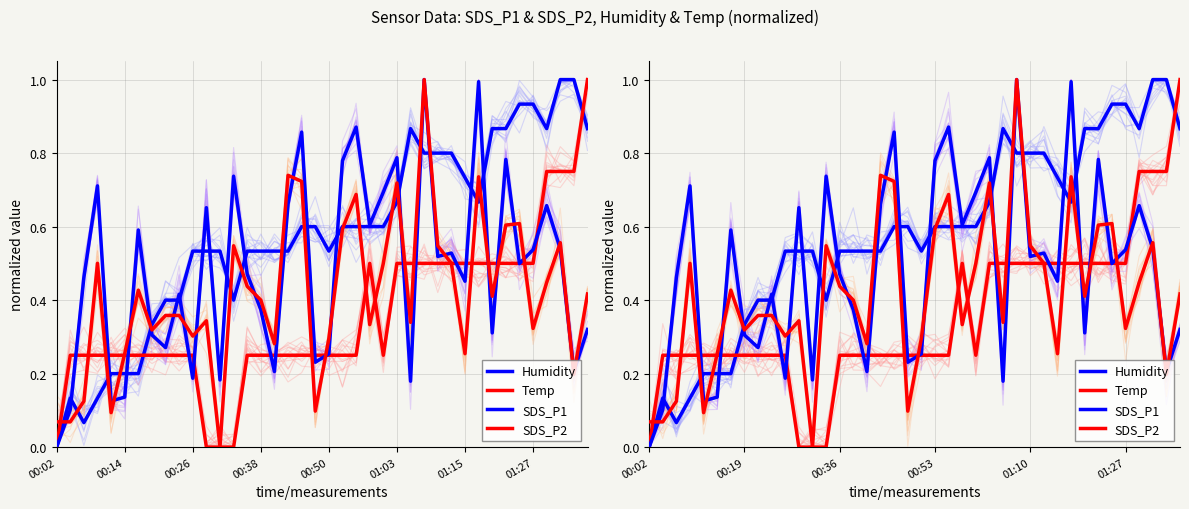

How many interior local valleys does the Humidity series have?

5